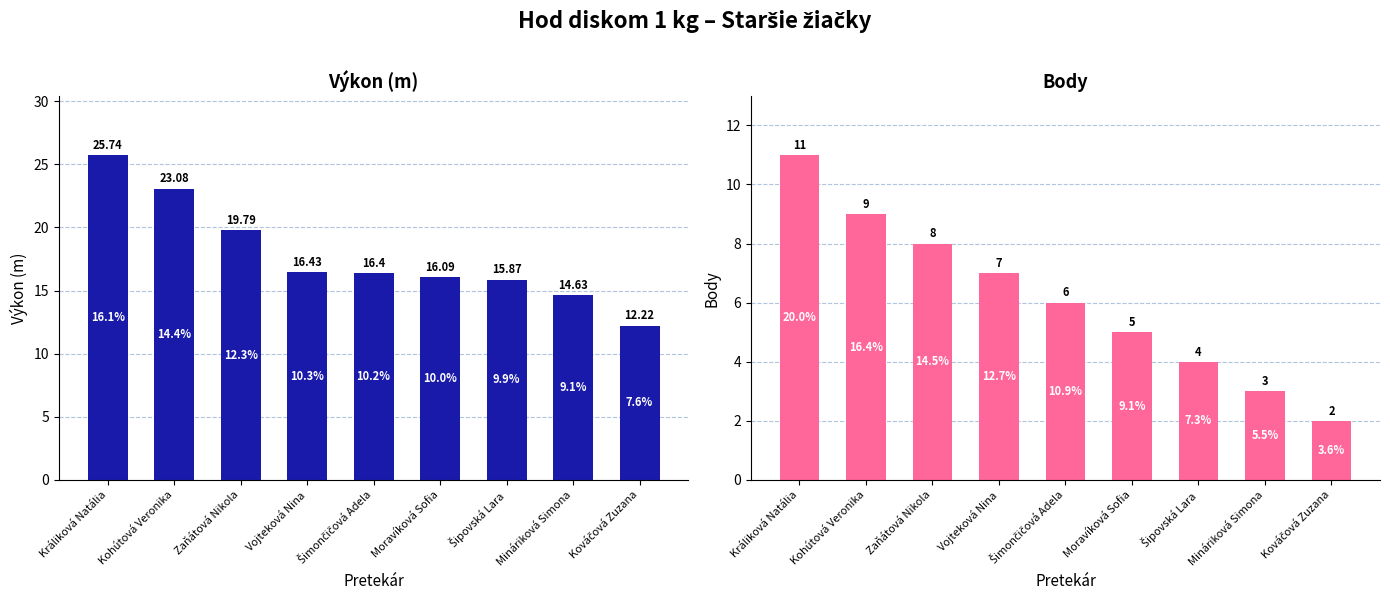

What is the difference between the Body values at Vojteková Nina and Kohútová Veronika?

2.0